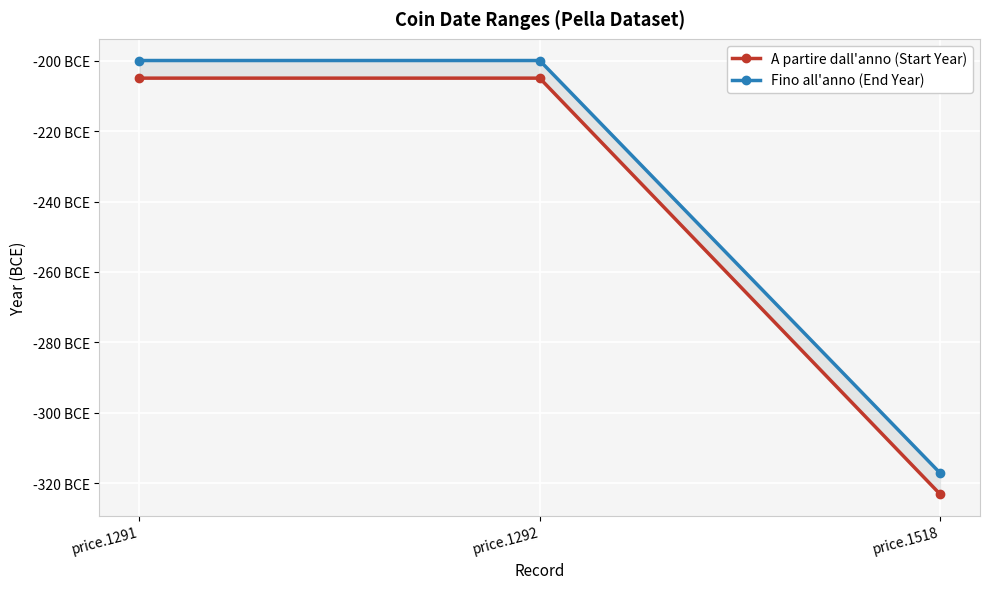

Reading left to right, extract all data points from this chart.

A partire dall'anno (Start Year): price.1291=-205	price.1292=-205	price.1518=-323
Fino all'anno (End Year): price.1291=-200	price.1292=-200	price.1518=-317